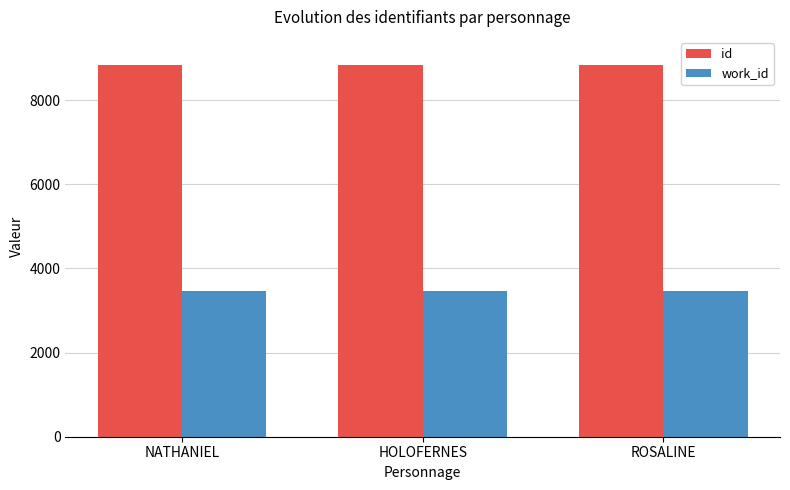

What is the total value across all series at ROSALINE?

12286